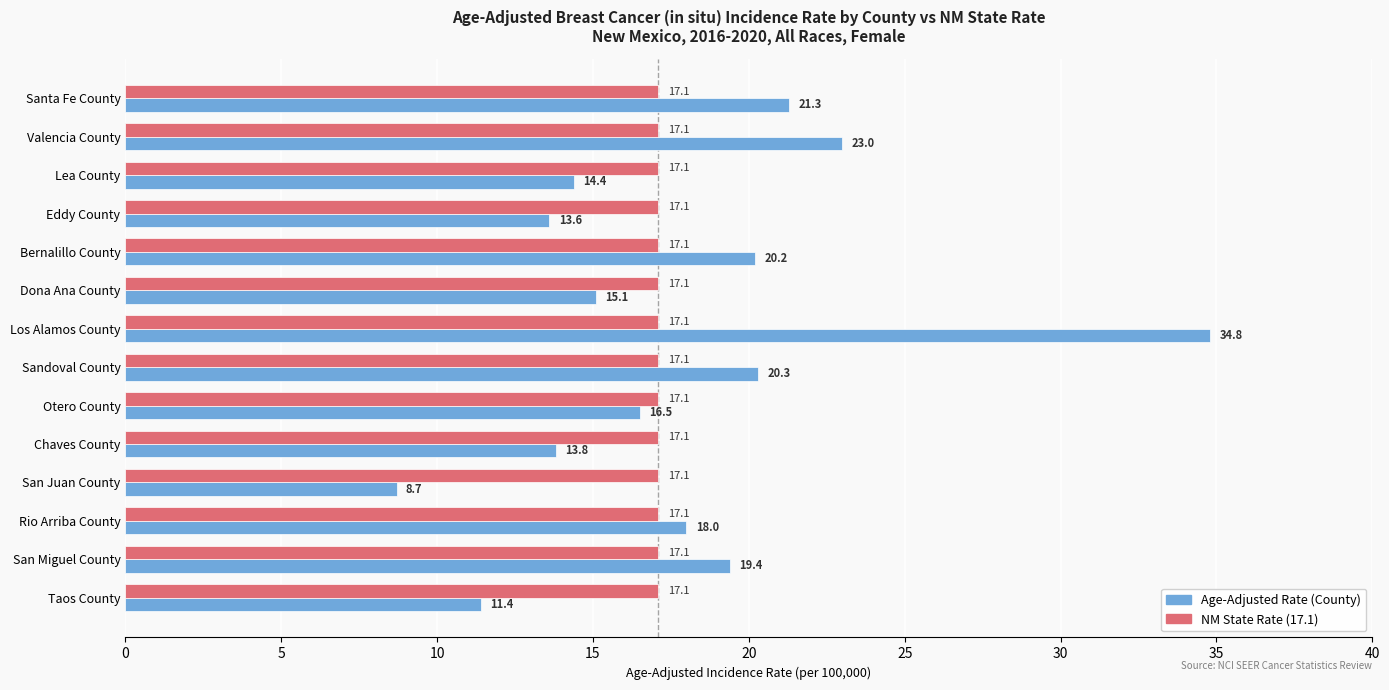

What is the total value across all series at Valencia County?

40.1